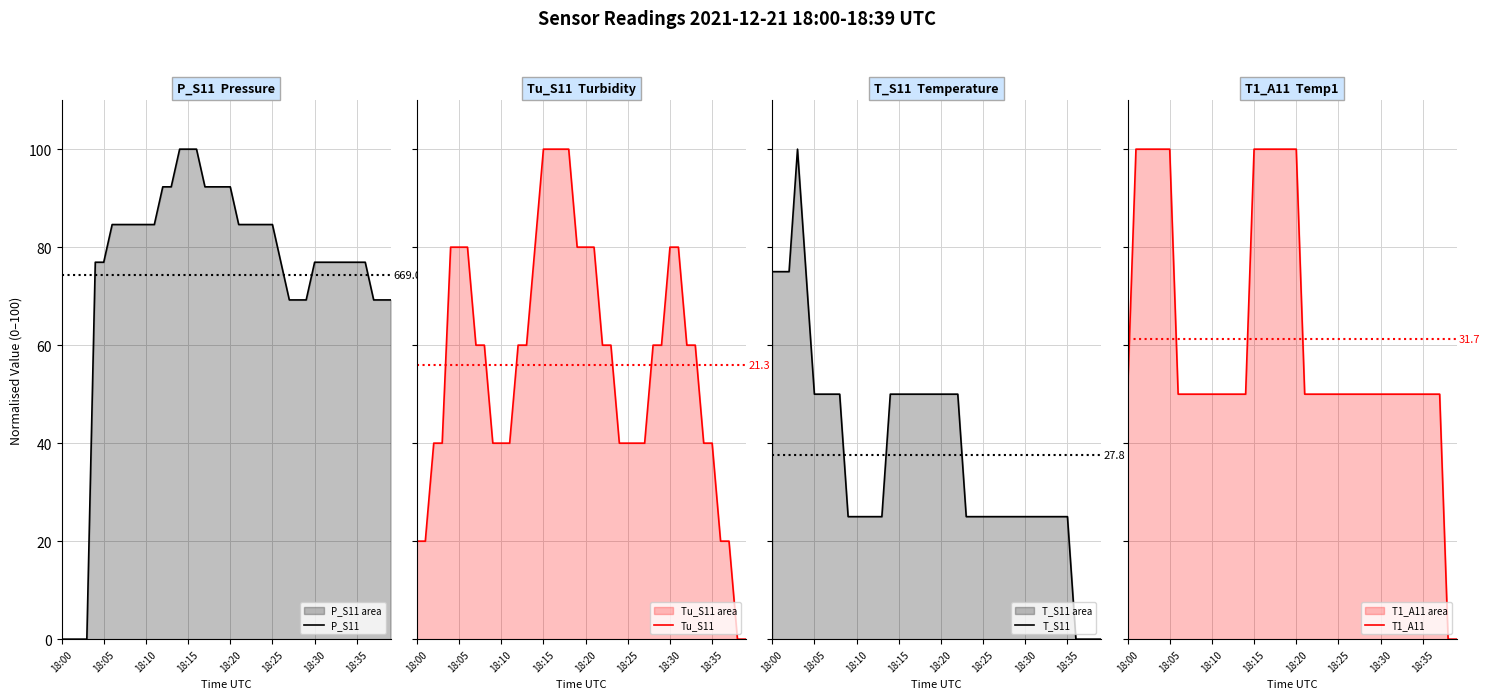

True or false: T_S11 and T1_A11 intersect in this chart.

True